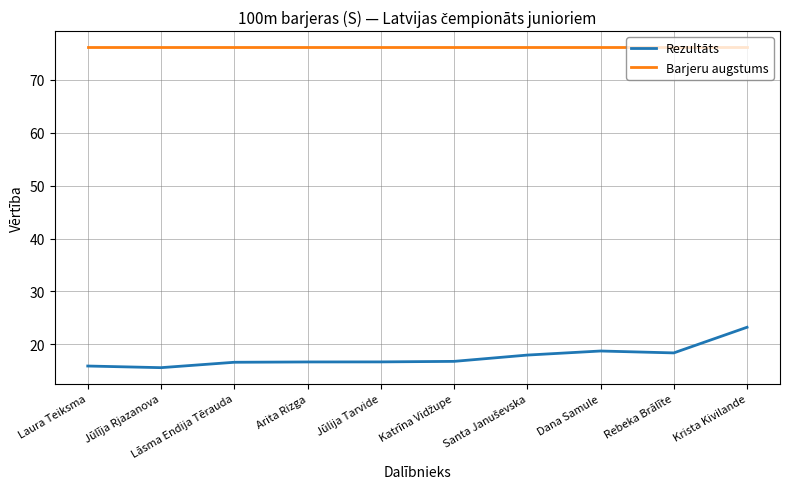

True or false: Barjeru augstums and Rezultāts intersect in this chart.

False